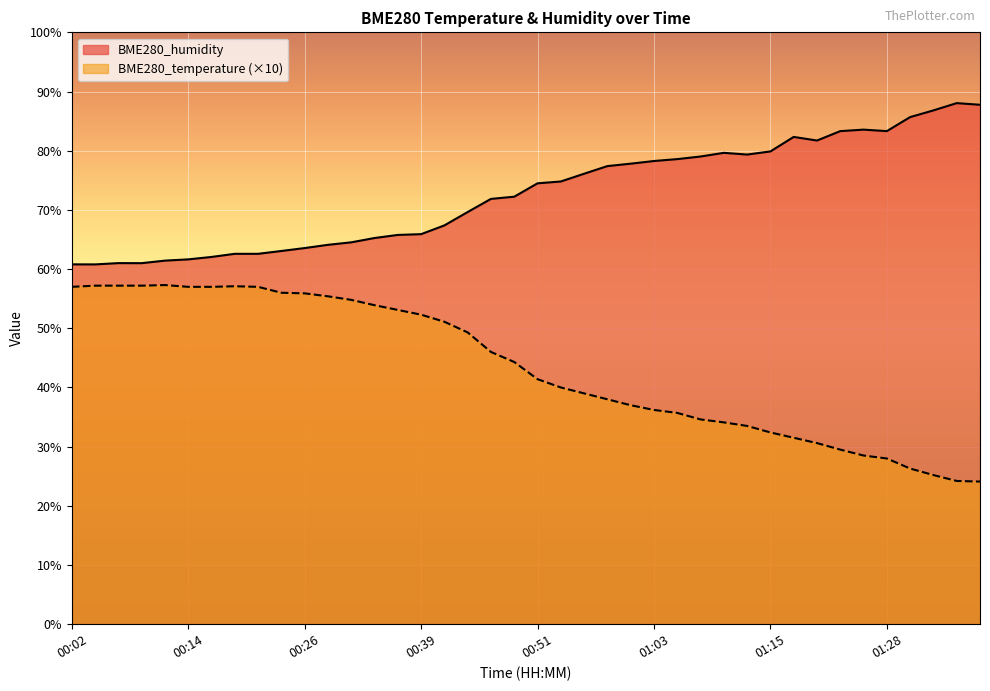

What is the value of the BME280_temperature point at the 16th from the left?

52.3